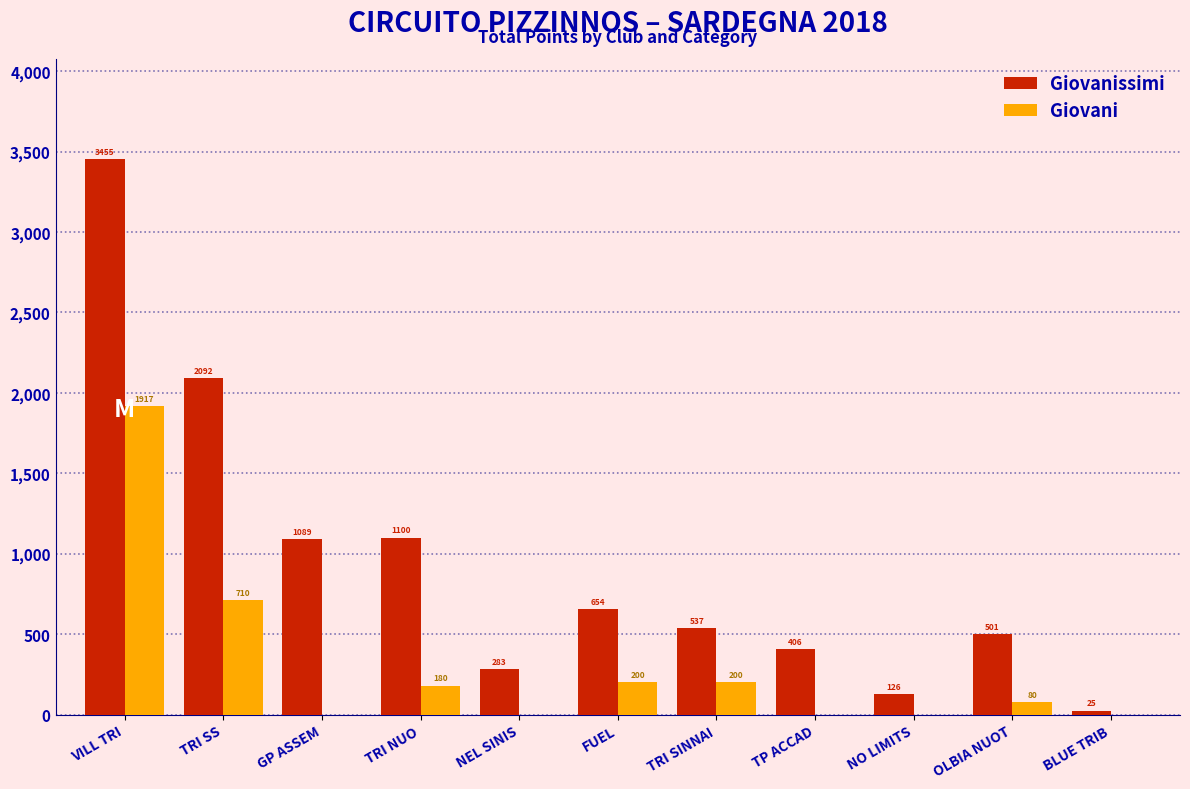

Reading right to left, what are all the values shown in this chart?

Giovanissimi: BLUE TRIB=25	OLBIA NUOT=501	NO LIMITS=126	TP ACCAD=406	TRI SINNAI=537	FUEL=654	NEL SINIS=283	TRI NUO=1100	GP ASSEM=1089	TRI SS=2092	VILL TRI=3455
Giovani: BLUE TRIB=0	OLBIA NUOT=80	NO LIMITS=0	TP ACCAD=0	TRI SINNAI=200	FUEL=200	NEL SINIS=0	TRI NUO=180	GP ASSEM=0	TRI SS=710	VILL TRI=1917